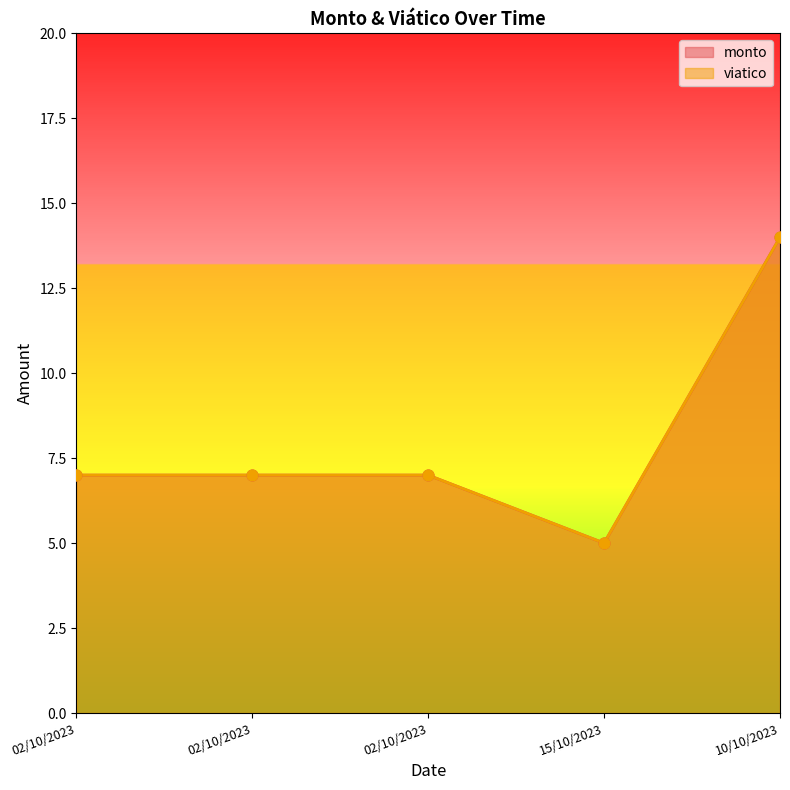

What is the total value across all series at 02/10/2023?

14